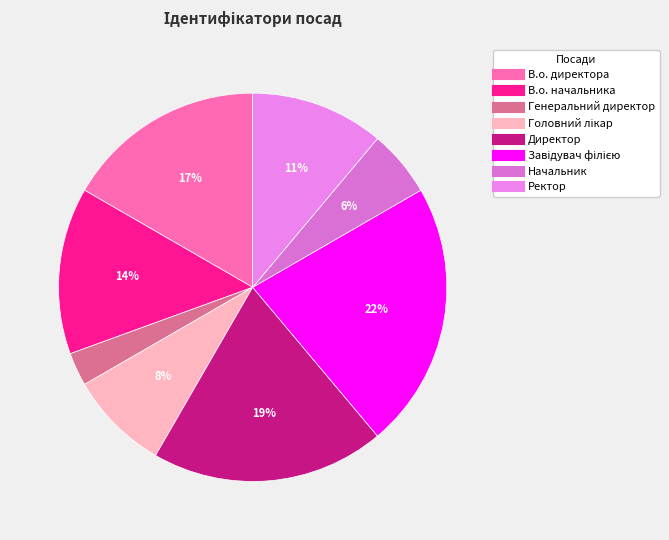

What percentage is the В.о. начальника slice, to the nearest percent?

14%